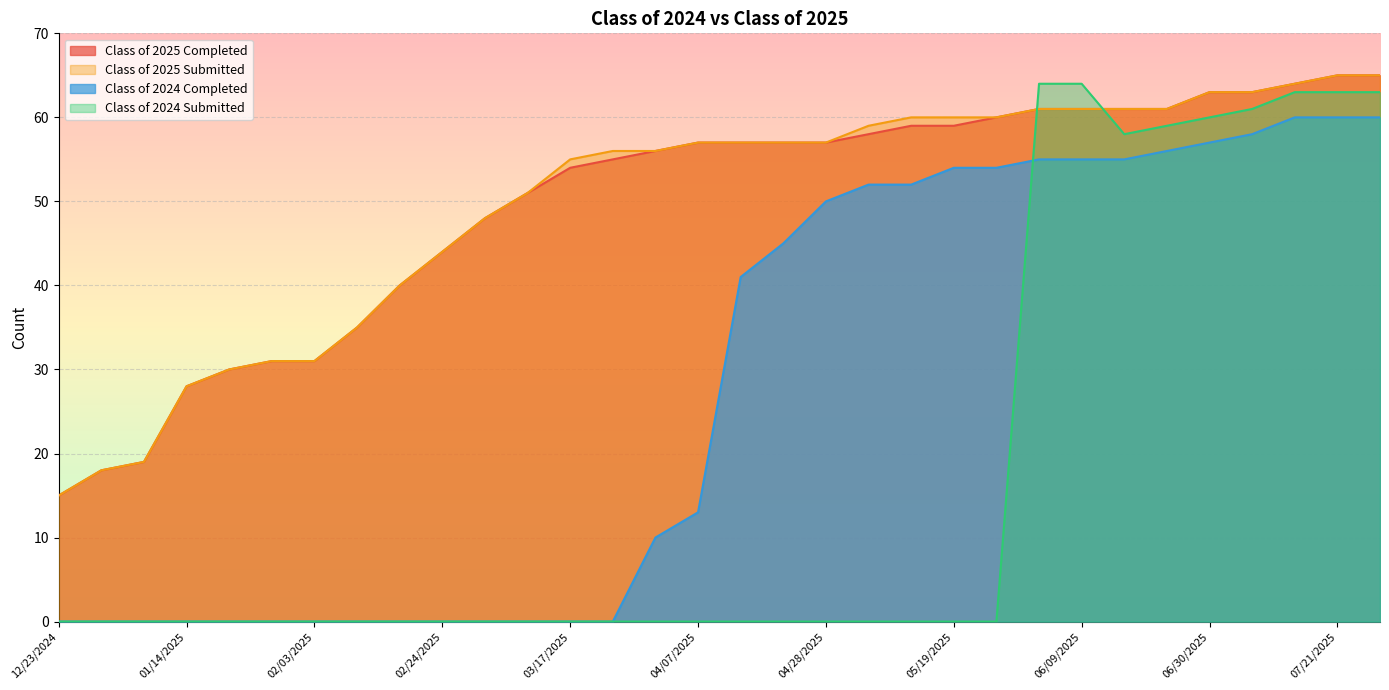

How many lines are shown in the chart?

4